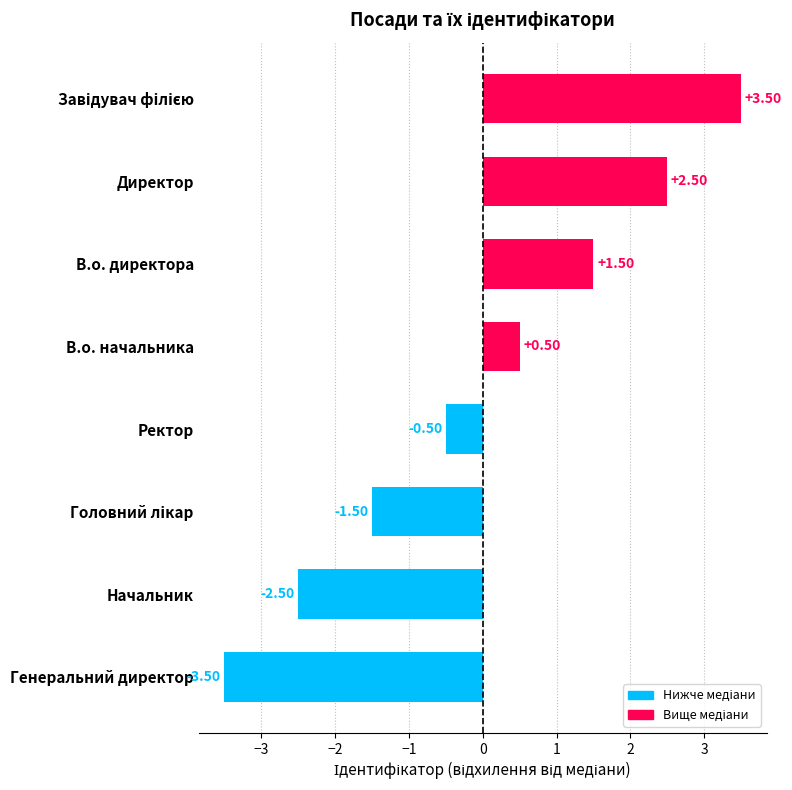

What is the maximum value shown in the chart?

3.5